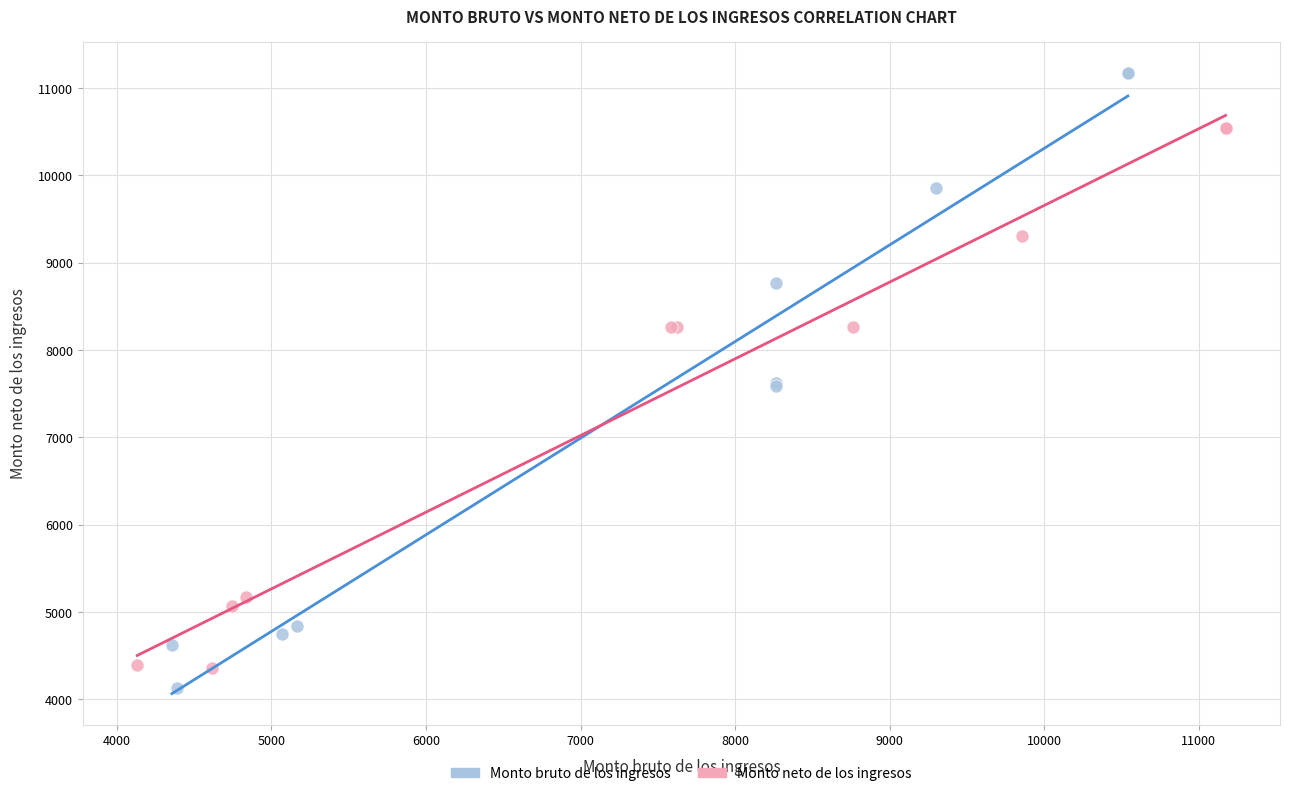

Which series contains the highest Y value?

Monto bruto de los ingresos